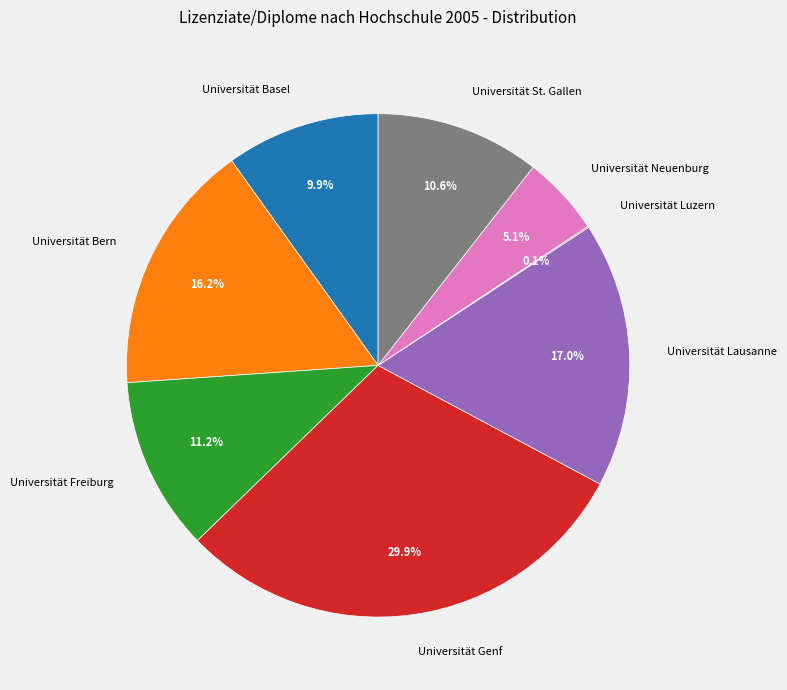

What is the largest slice in the pie chart?

Universität Genf